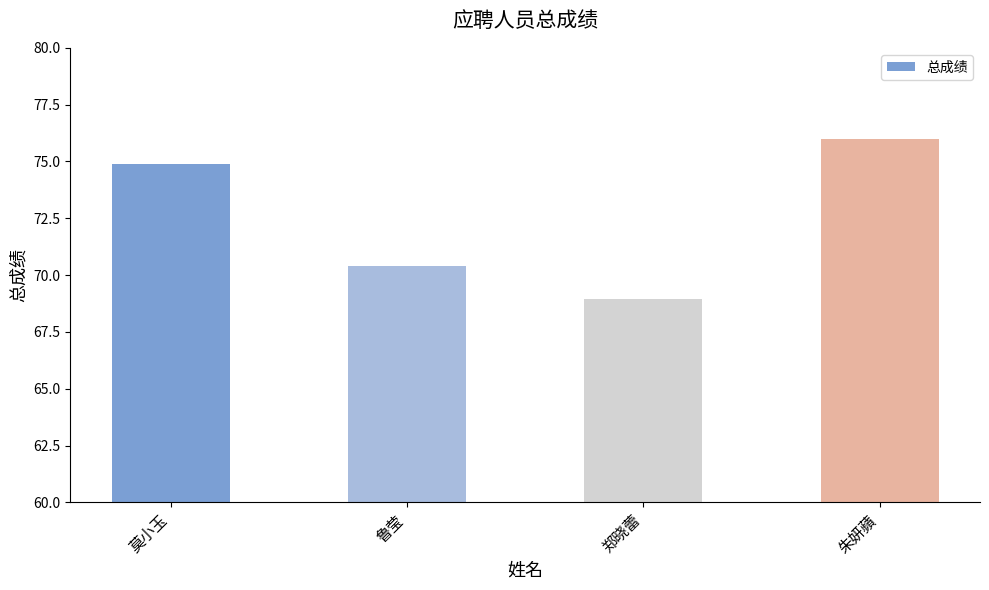

What is the change in value from 莫小玉 to 鲁莹?

-4.5